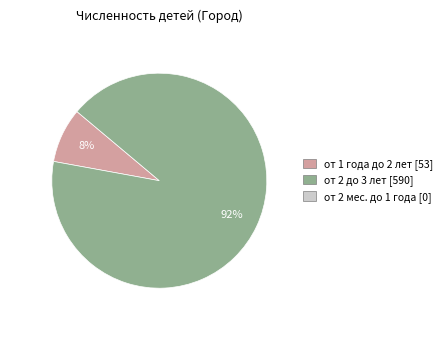

How many slices are in this pie chart?

2